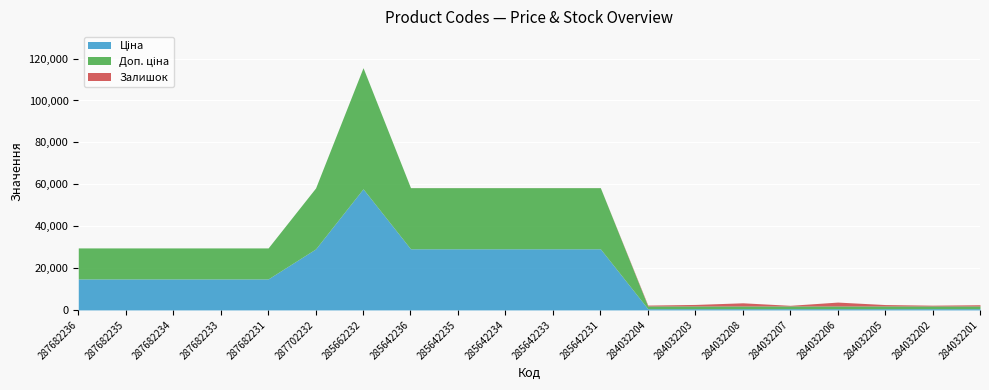

At which label does Доп. ціна reach its minimum?

284032204